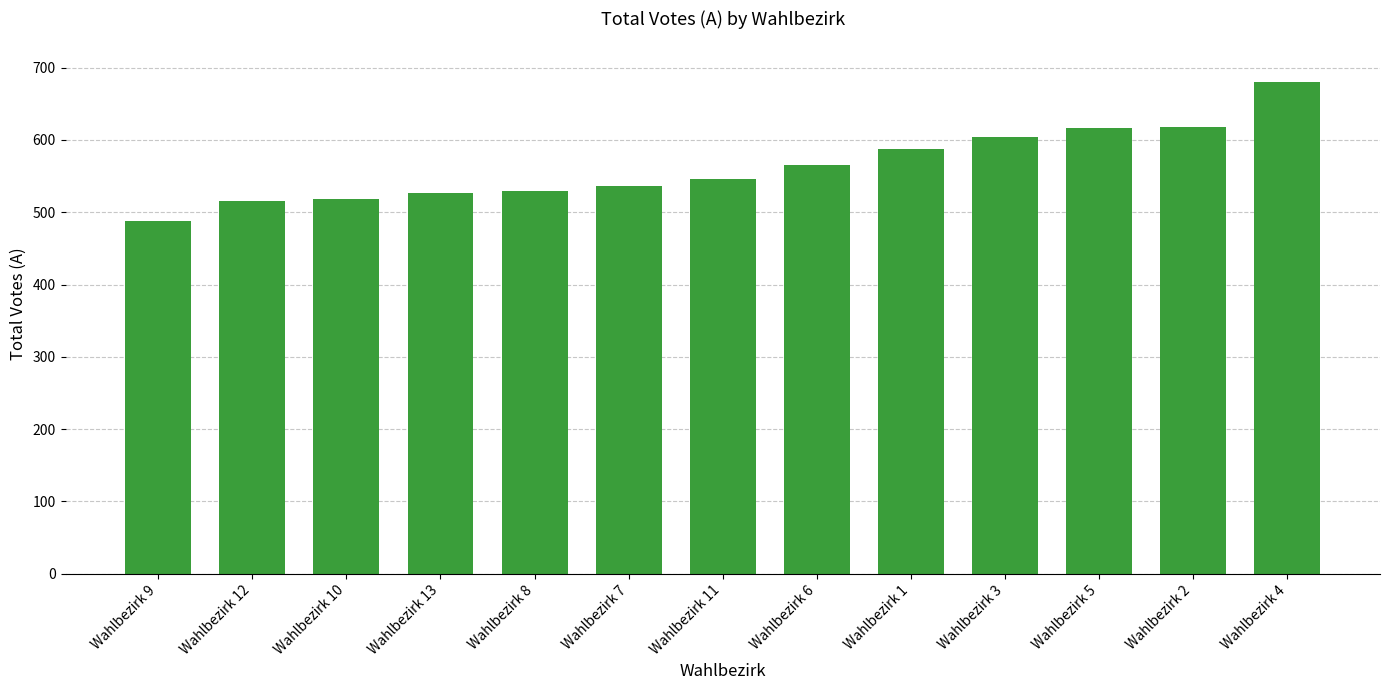

Count the number of categories in the chart.

13